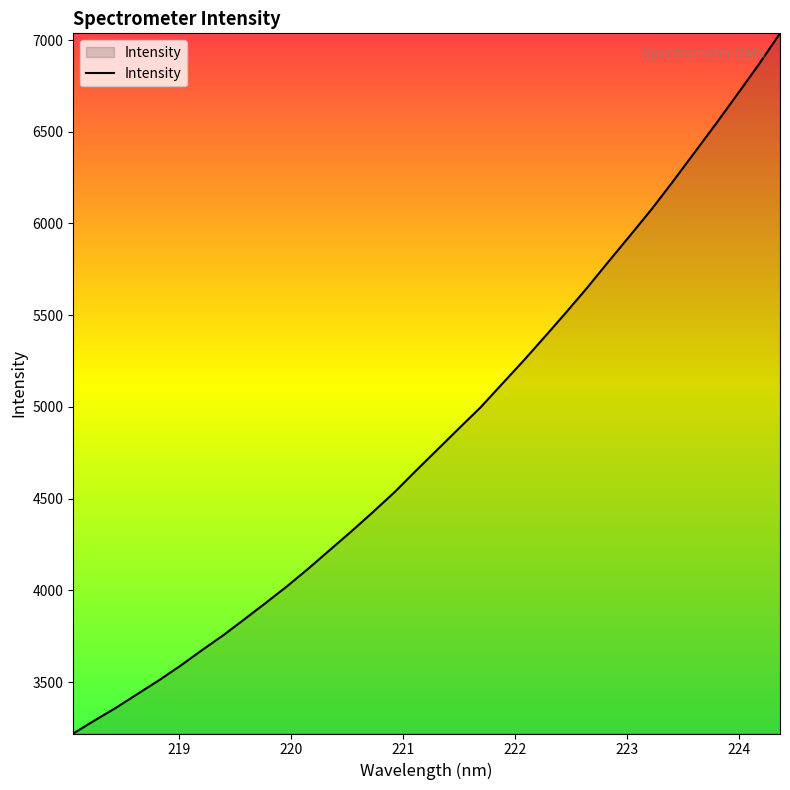

What is the smallest value displayed?

3219.5